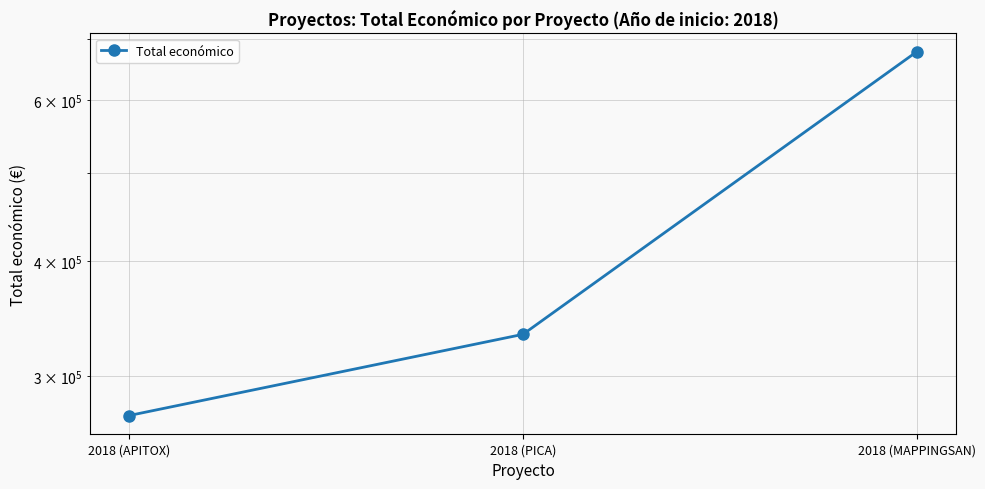

Where is the data nearest to the value 474488?

2018 (PICA)